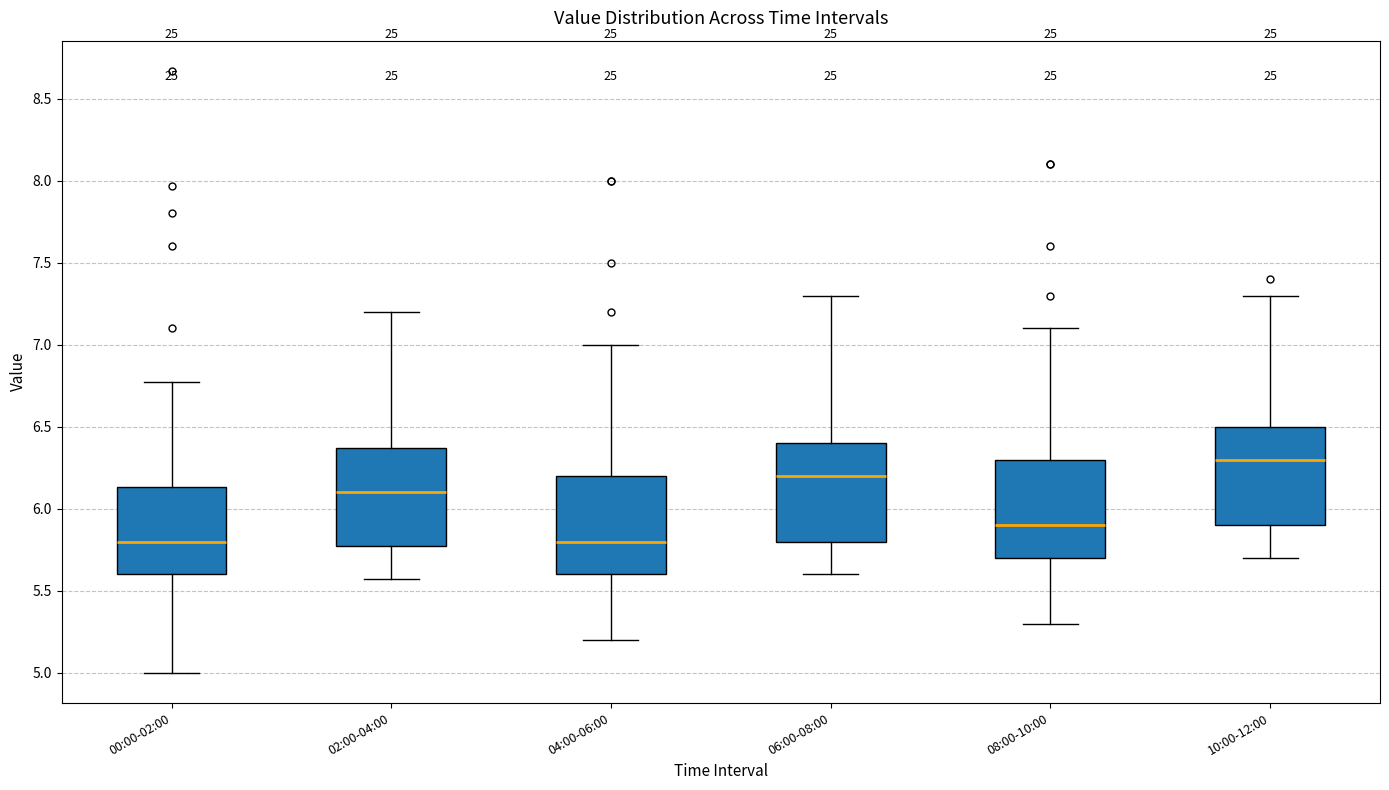

Which box's median line is the highest?

10:00-12:00